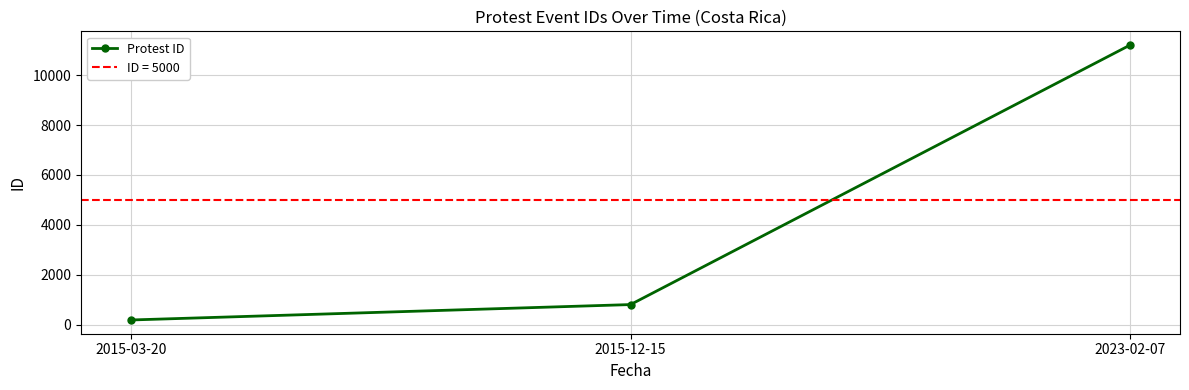

Is it true that the value at 2015-12-15 is 809?

True